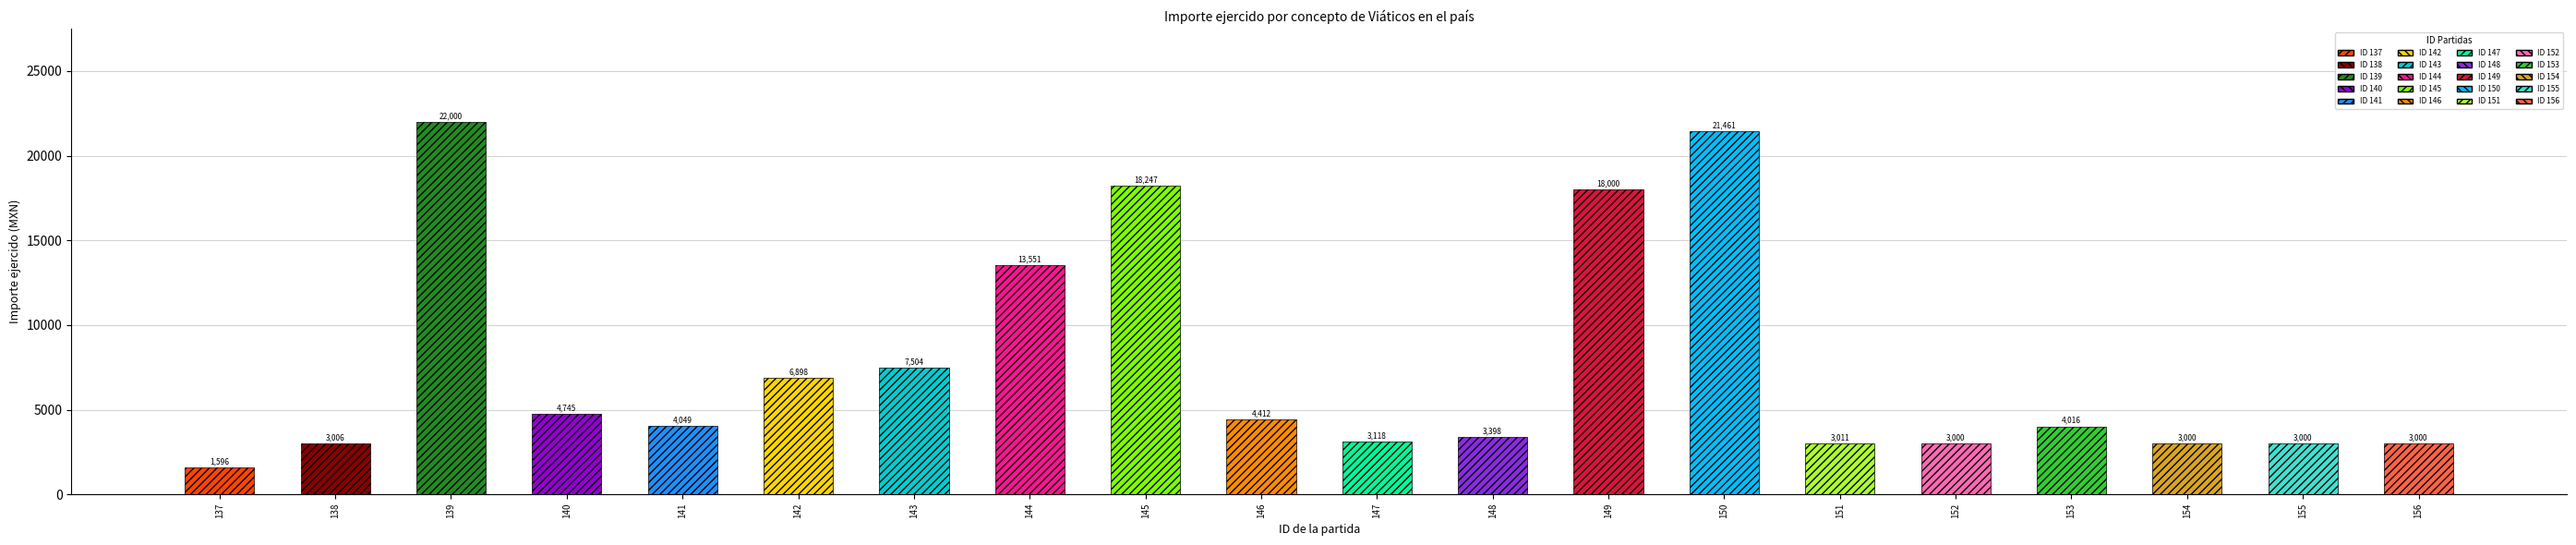

At which category does the chart reach its minimum across all series?

137